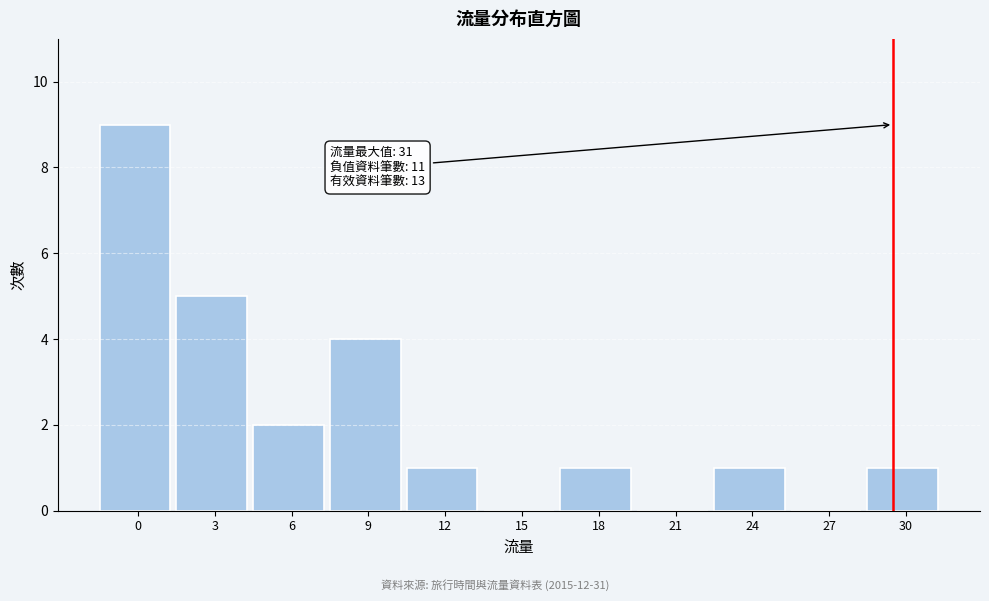

Reading left to right, what are all the values shown in this chart?

0=9	3=5	6=2	9=4	12=1	15=0	18=1	21=0	24=1	27=0	30=1